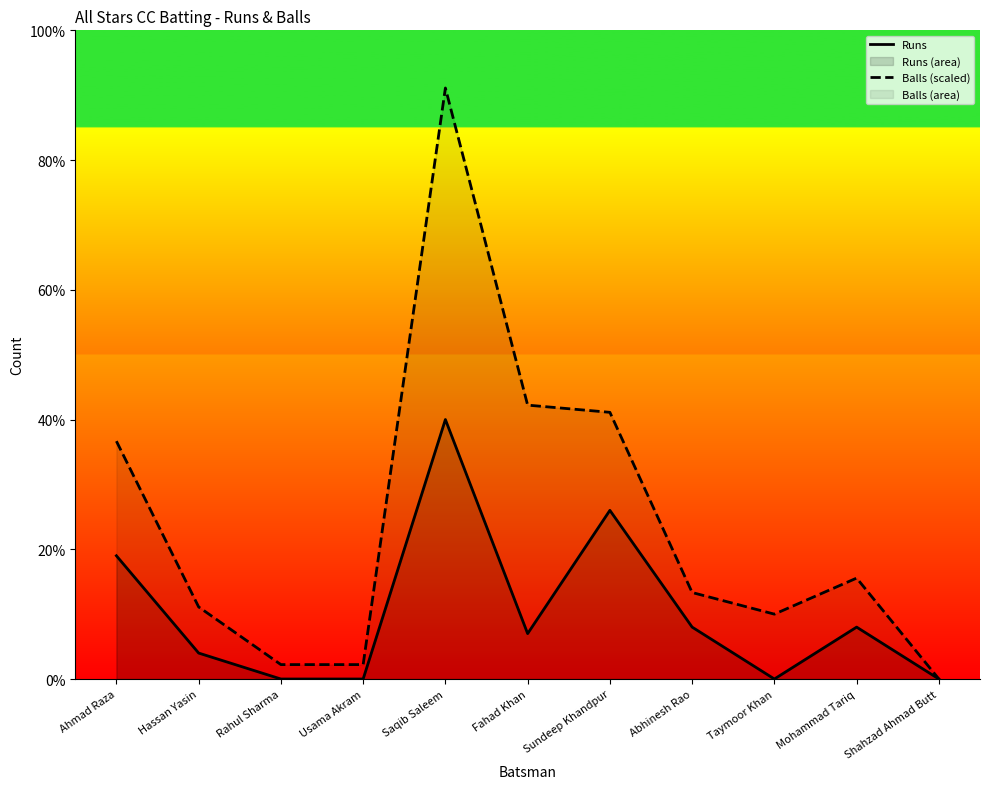

How many interior local peaks does the Runs series have?

3